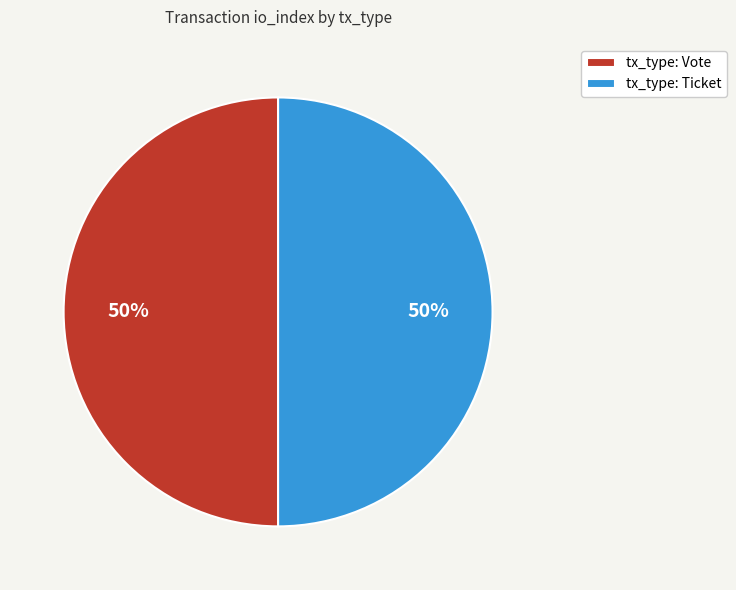

Is it true that tx_type: Vote is 50% of the pie?

True